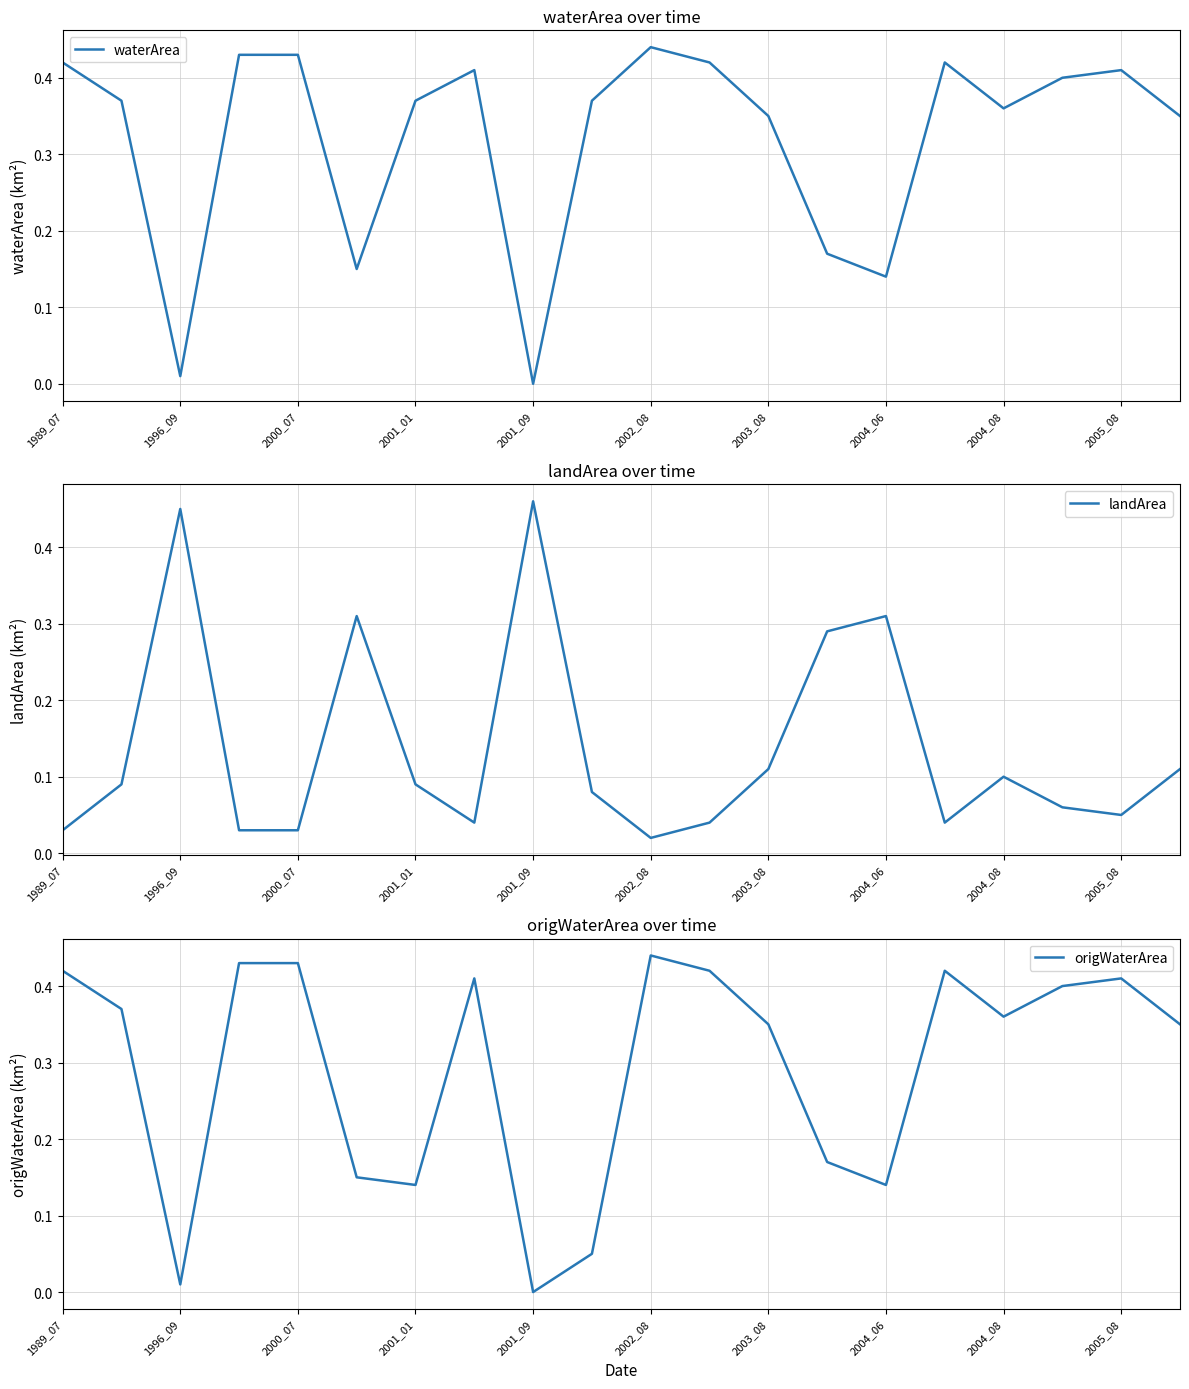

True or false: landArea and origWaterArea intersect in this chart.

True